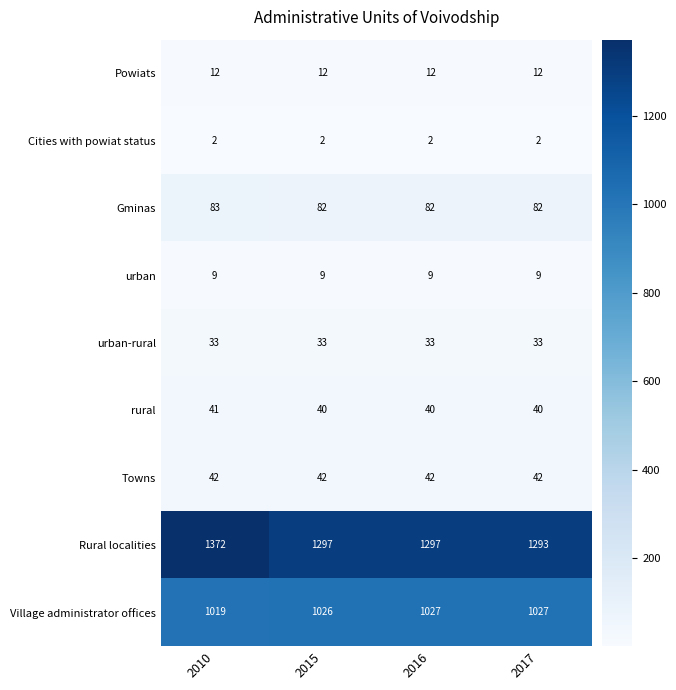

What is the sum of the urban-rural values at 2017 and 2010?

66